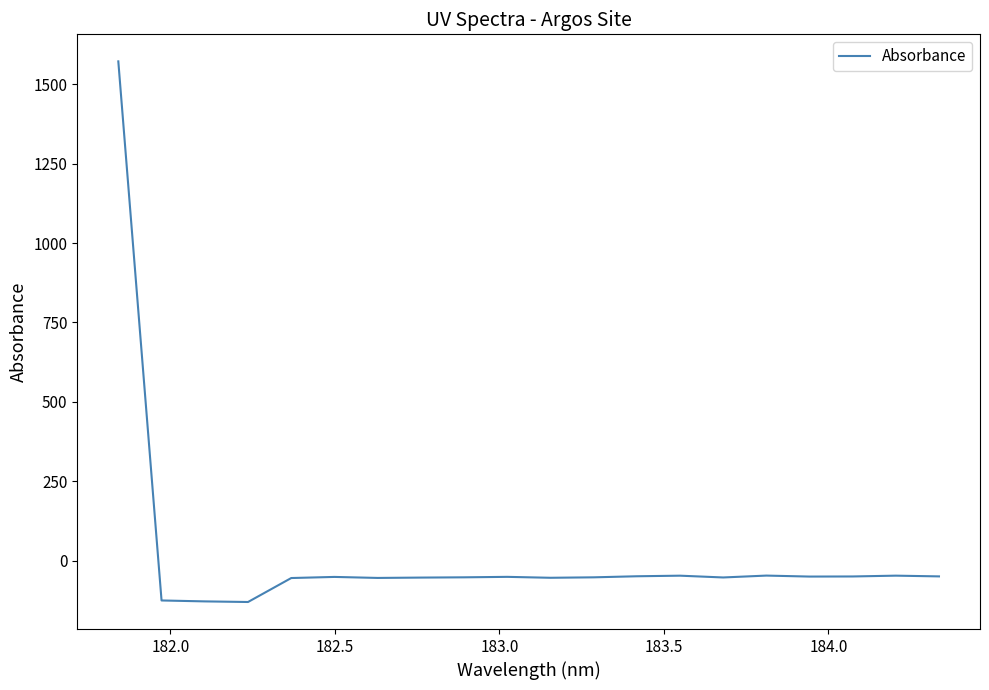

What is the greatest value displayed?

1571.9